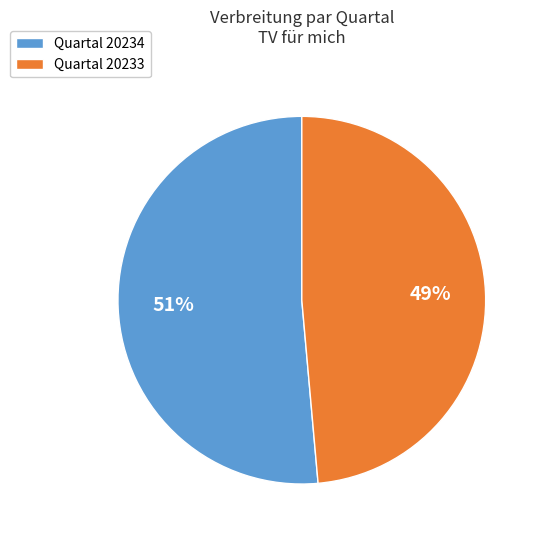

To the nearest percent, what portion does Quartal 20234 represent?

51%